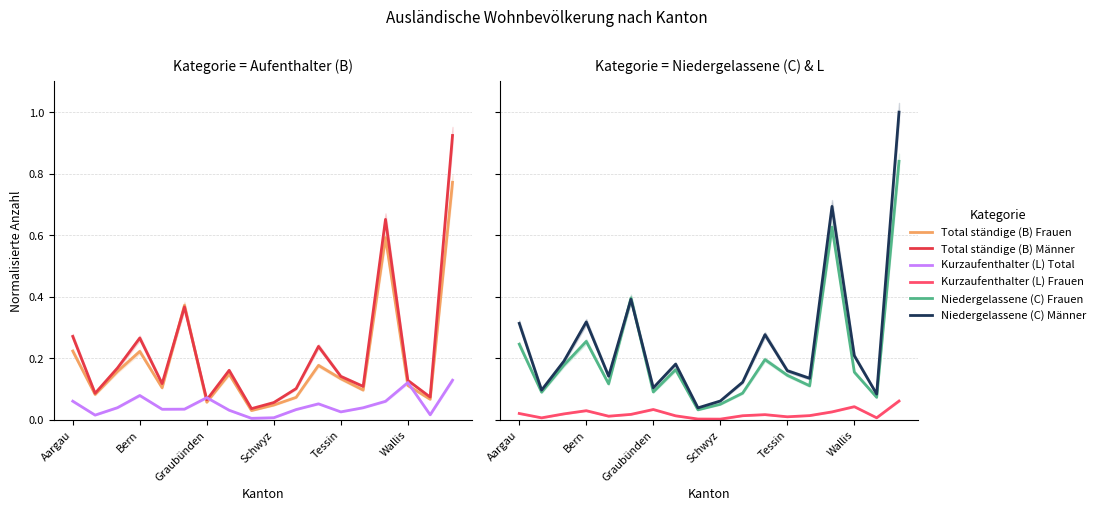

True or false: Kurzaufenthalter (L) Frauen has a value of 0.0 at 16.

False